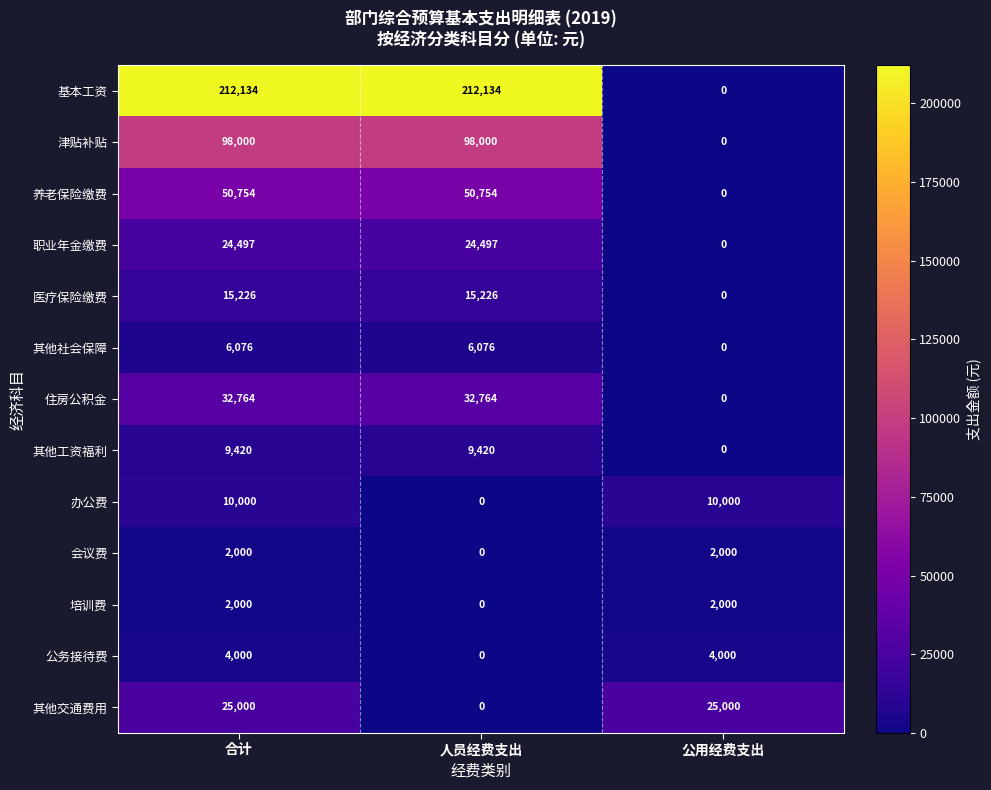

What is the total value across all series at 公用经费支出?

43000